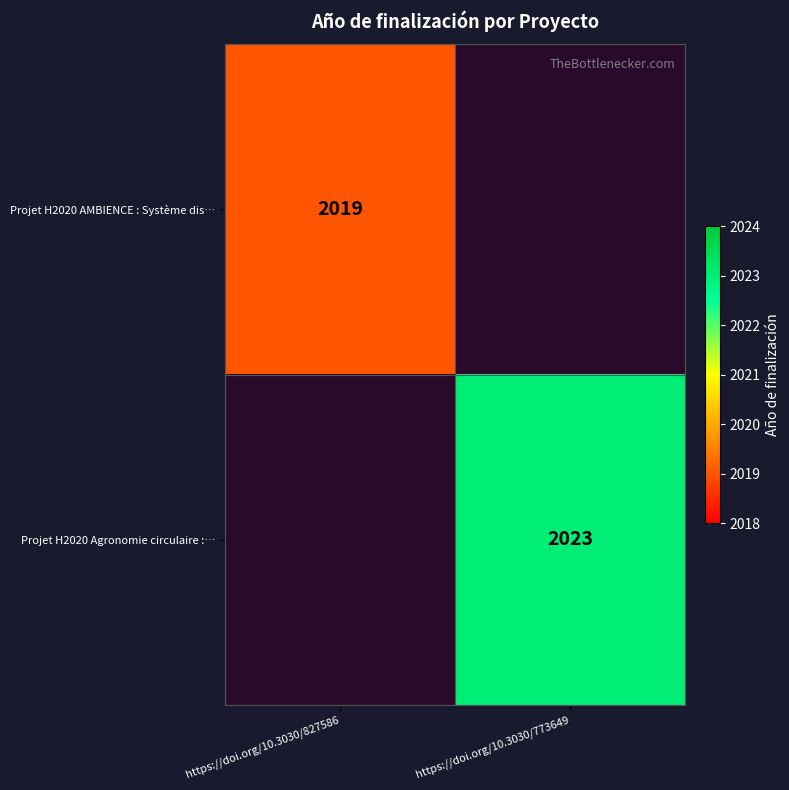

The Projet H2020 AMBIENCE : Système dis… series shows 3439 at https://doi.org/10.3030/827586. True or false?

False